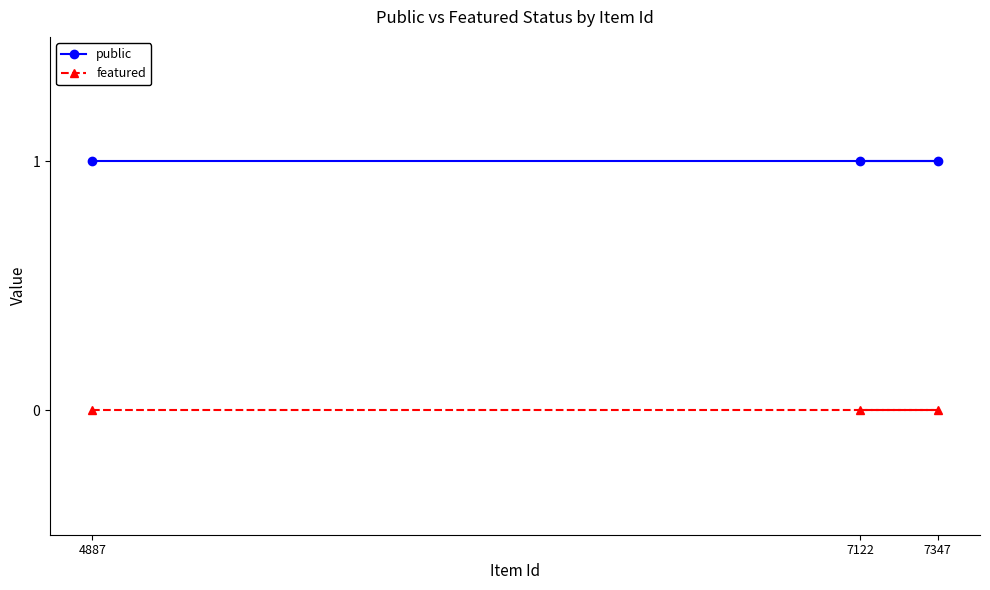

What are all the series names shown in the legend?

public, featured